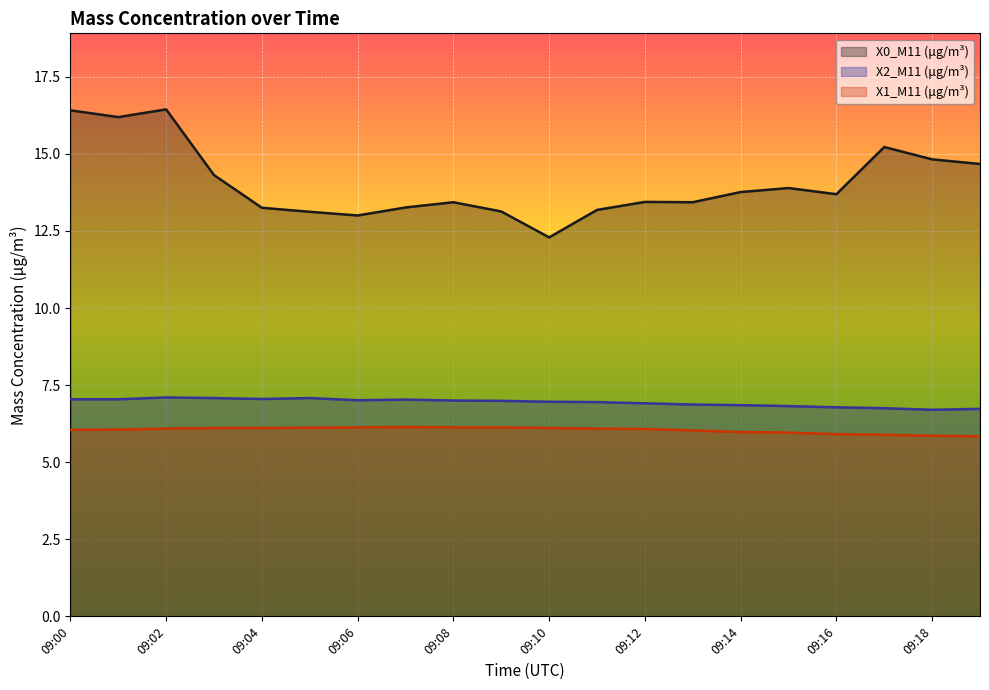

At which category does X1_M11 (μg/m³) reach its first local peak?

09:07